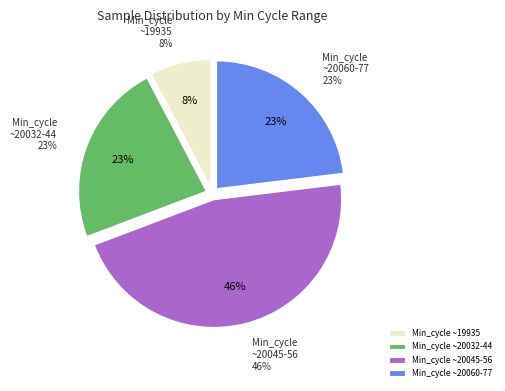

Approximately how many times larger is the value at 20049 compared to 20048?

1.0